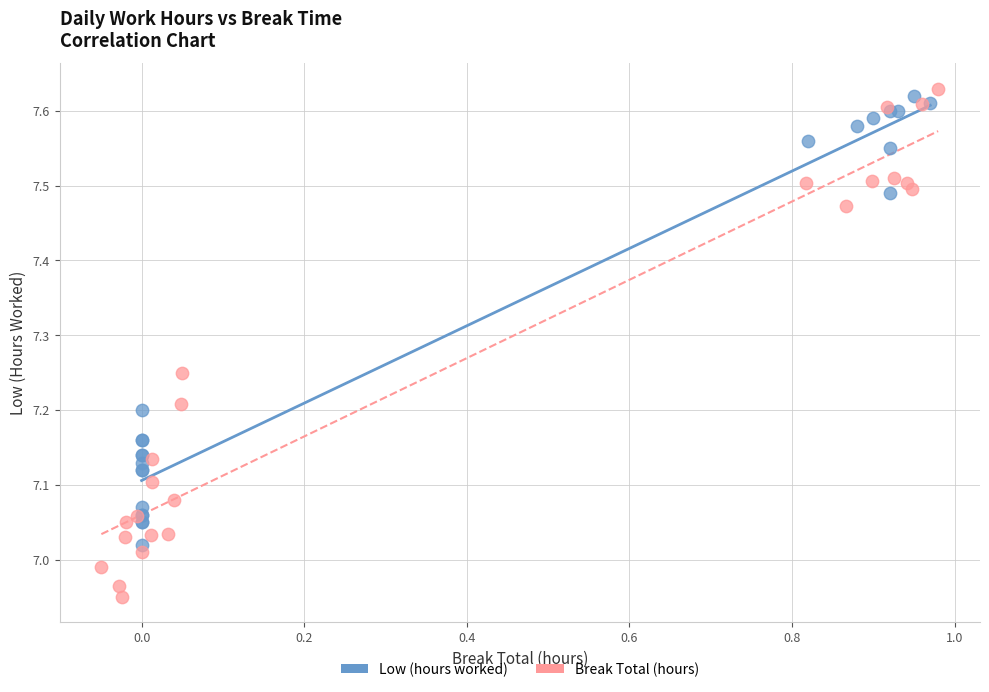

Which series has the widest spread of Y values?

Break Total (hours)